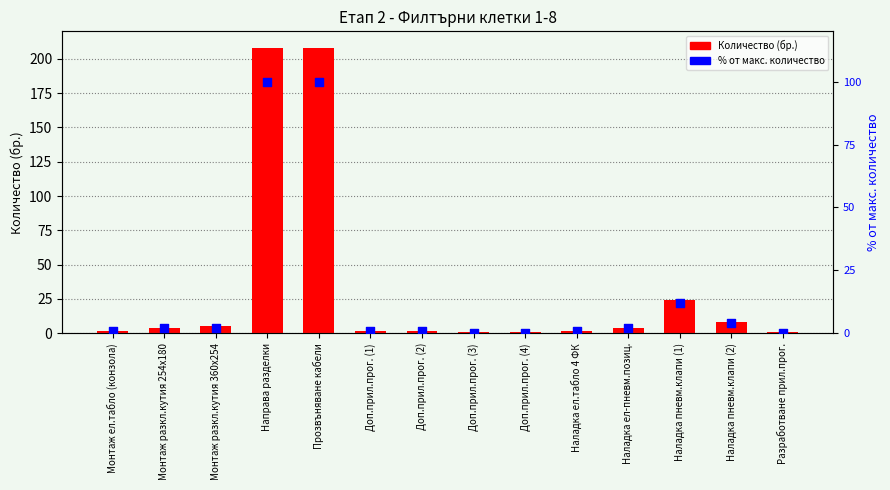

Which series contains the highest Y value?

Количество (бр.)